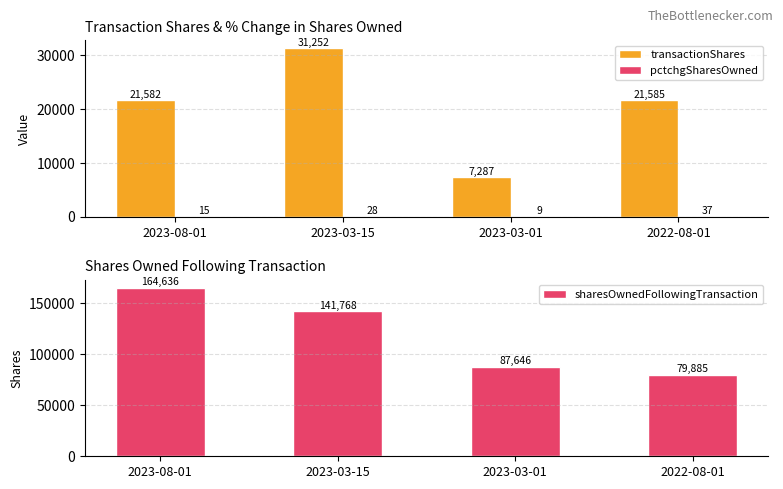

How many values in the transactionShares series are below 21585?

2